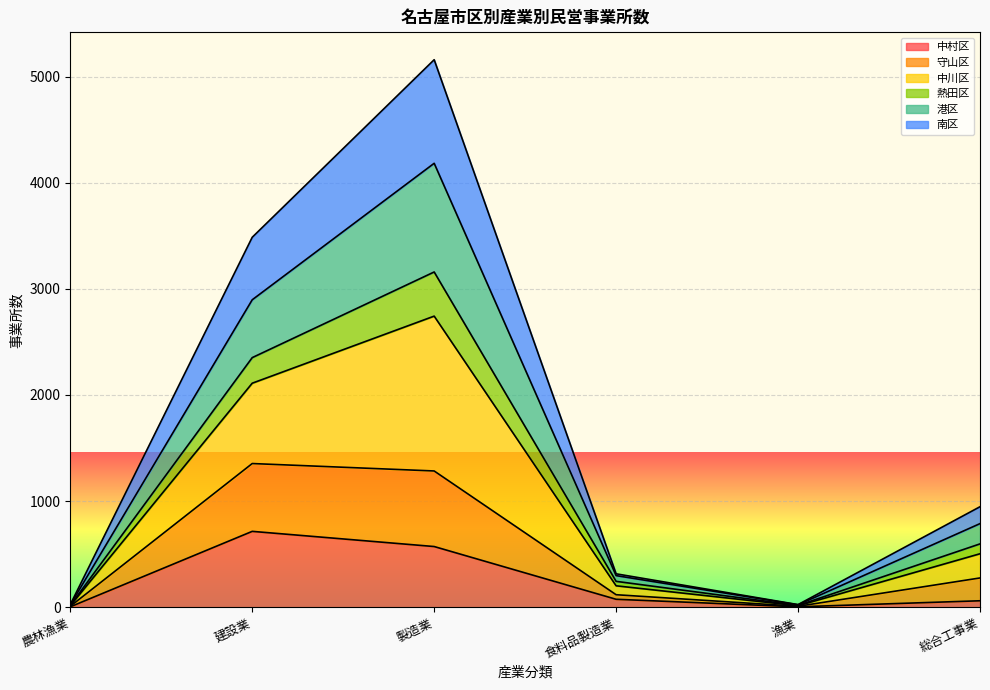

Between 食料品製造業 and 総合工事業, which series saw the biggest shift?

中川区